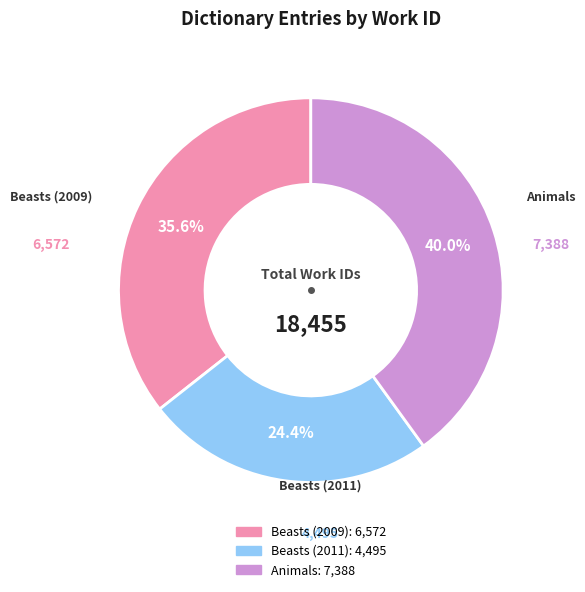

To the nearest percent, what is the difference between the Beasts (2011) and Animals slice percentages?

16%